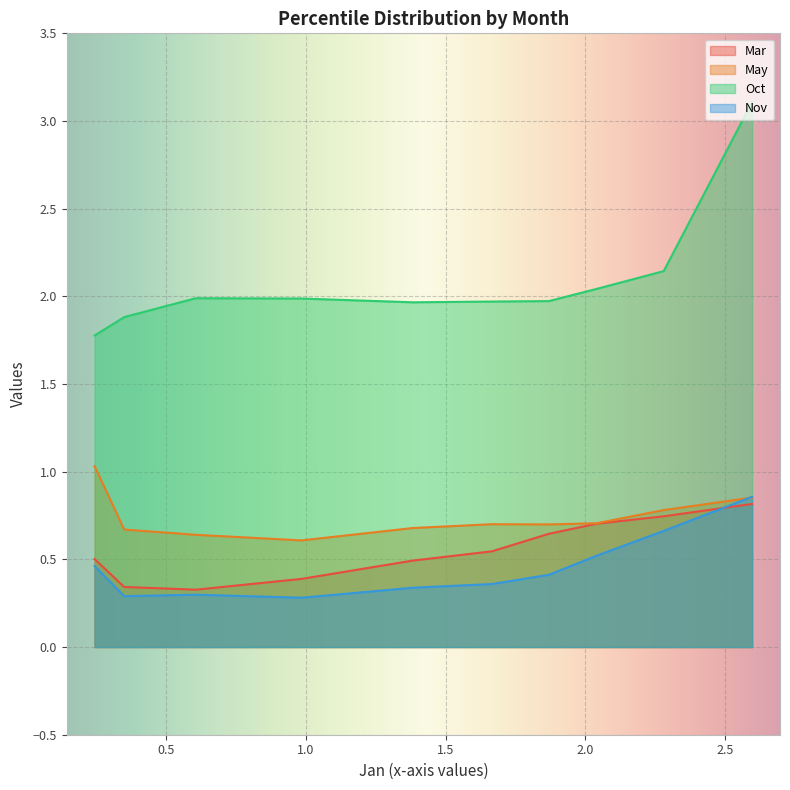

True or false: May and Mar cross at least once.

False